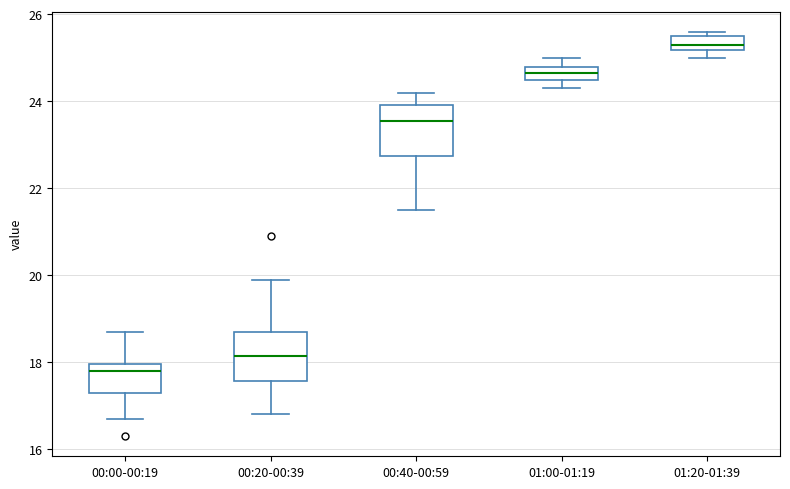

Reading left to right, read every box against the y-axis: the position of its median line, the range the box covers, and the ends of its whiskers. The values are not printed on the chart, so give them approximately, as read against the axis.

00:00-00:19: median 17.8, box 17.4 to 18.0, whiskers 16.8 to 18.8
00:20-00:39: median 18.2, box 17.6 to 18.8, whiskers 16.8 to 20.0
00:40-00:59: median 23.6, box 22.8 to 24.0, whiskers 21.6 to 24.2
01:00-01:19: median 24.6 (inside the box), box 24.6 to 24.8, whiskers 24.4 to 25.0
01:20-01:39: median 25.4, box 25.2 to 25.6, whiskers 25.0 to 25.6 (just above the box's upper edge)